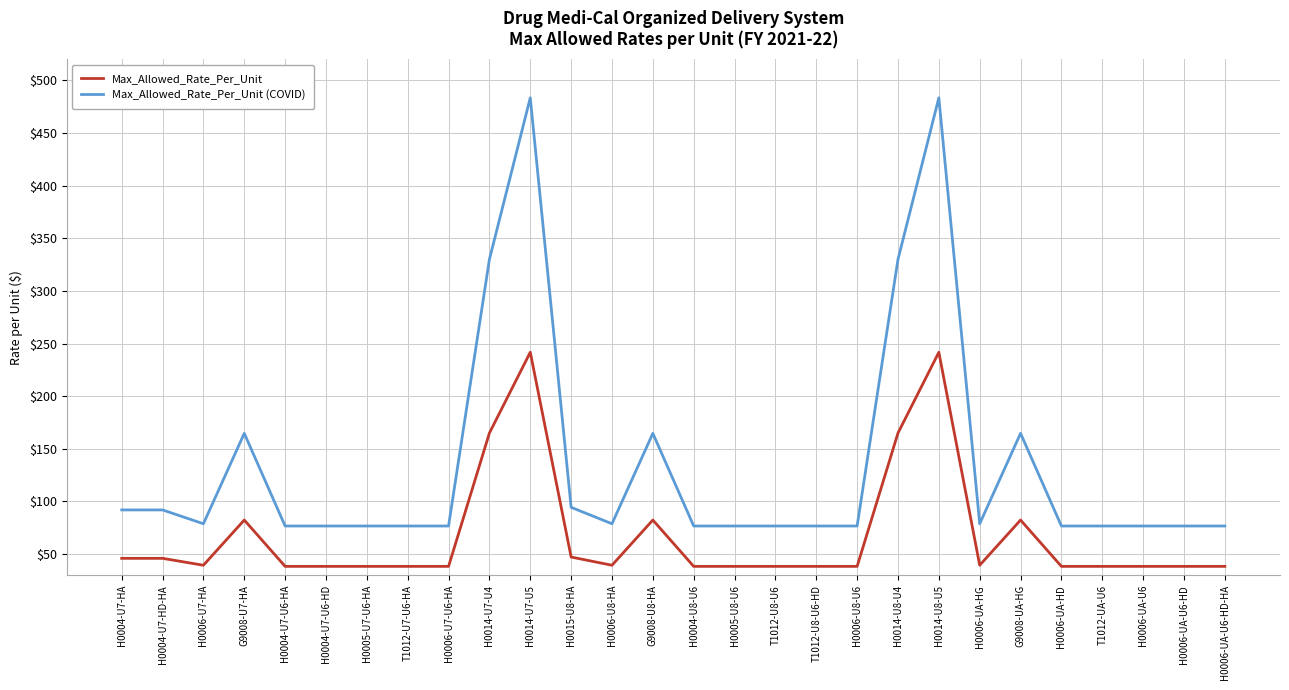

At how many categories does at least one series exceed 459?

2